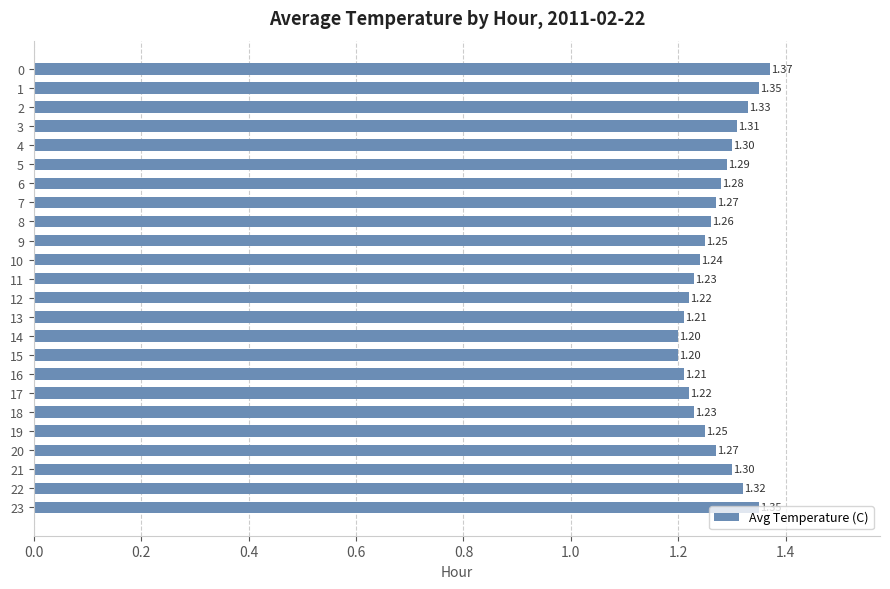

Approximately how many times larger is the value at 13 compared to 22?

0.9